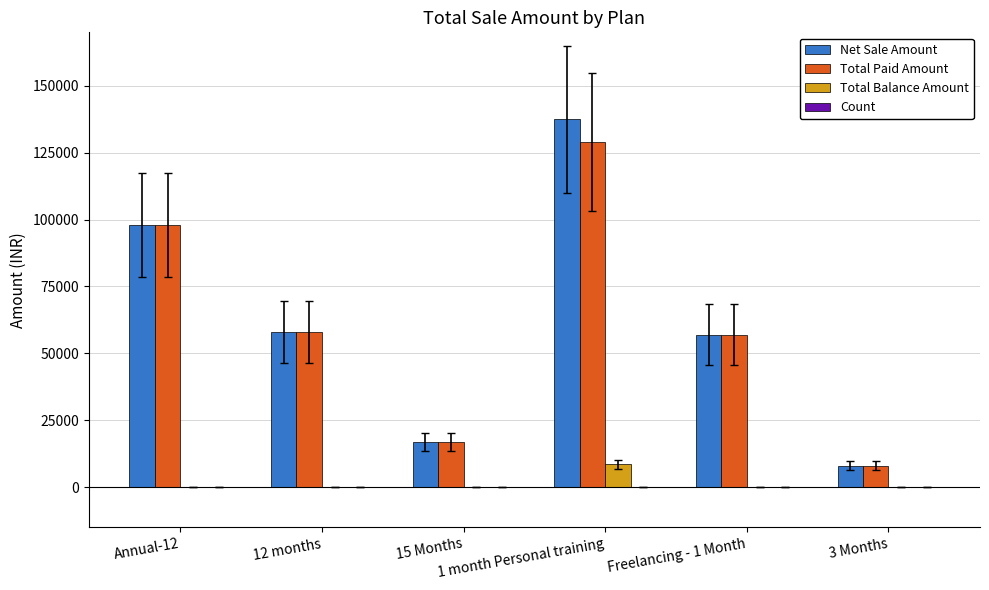

Which label corresponds to the largest value in the chart?

1 month Personal training